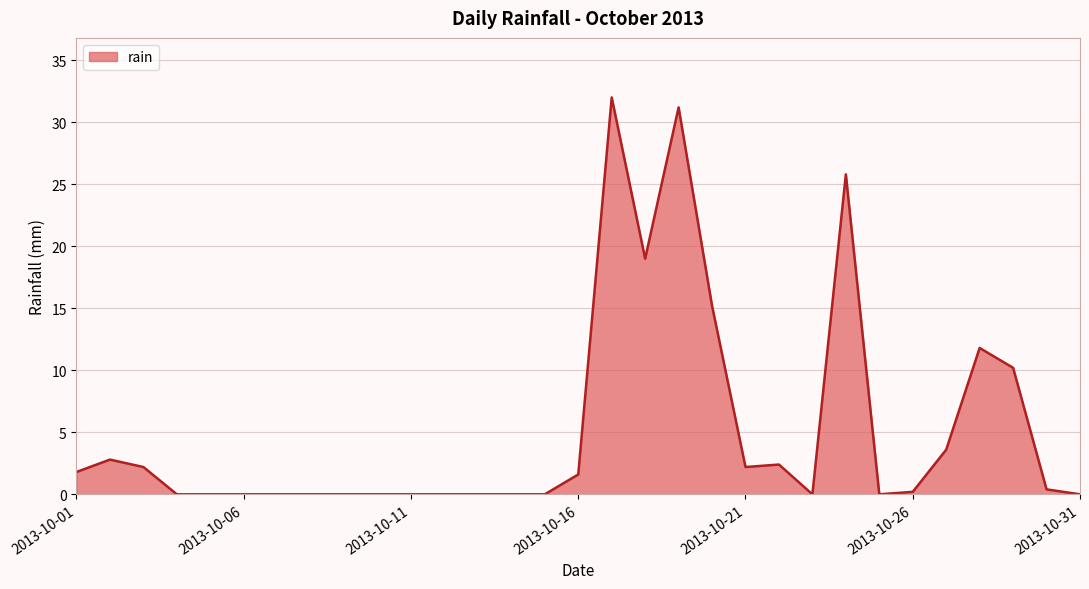

Reading right to left, transcribe all the data shown in this chart.

0.0	0.4	10.2	11.8	3.6	0.2	0.0	25.8	0.0	2.4	2.2	15.2	31.2	19.0	32.0	1.6	0.0	0.0	0.0	0.0	0.0	0.0	0.0	0.0	0.0	0.0	0.0	0.0	2.2	2.8	1.8